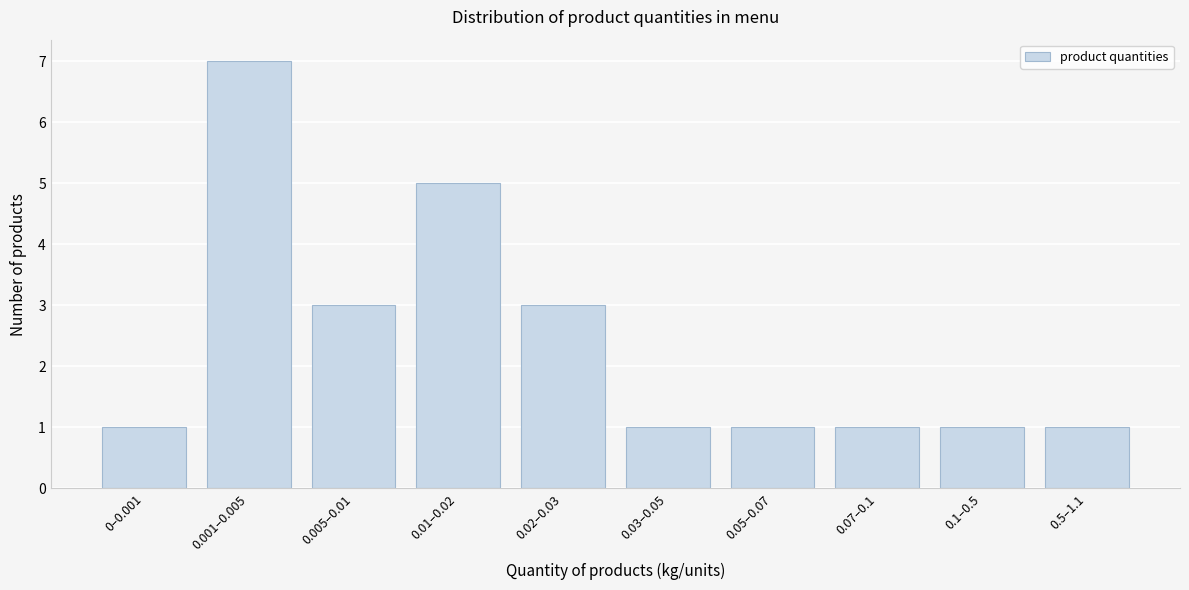

Reading left to right, transcribe all the data shown in this chart.

0–0.001=1	0.001–0.005=7	0.005–0.01=3	0.01–0.02=5	0.02–0.03=3	0.03–0.05=1	0.05–0.07=1	0.07–0.1=1	0.1–0.5=1	0.5–1.1=1